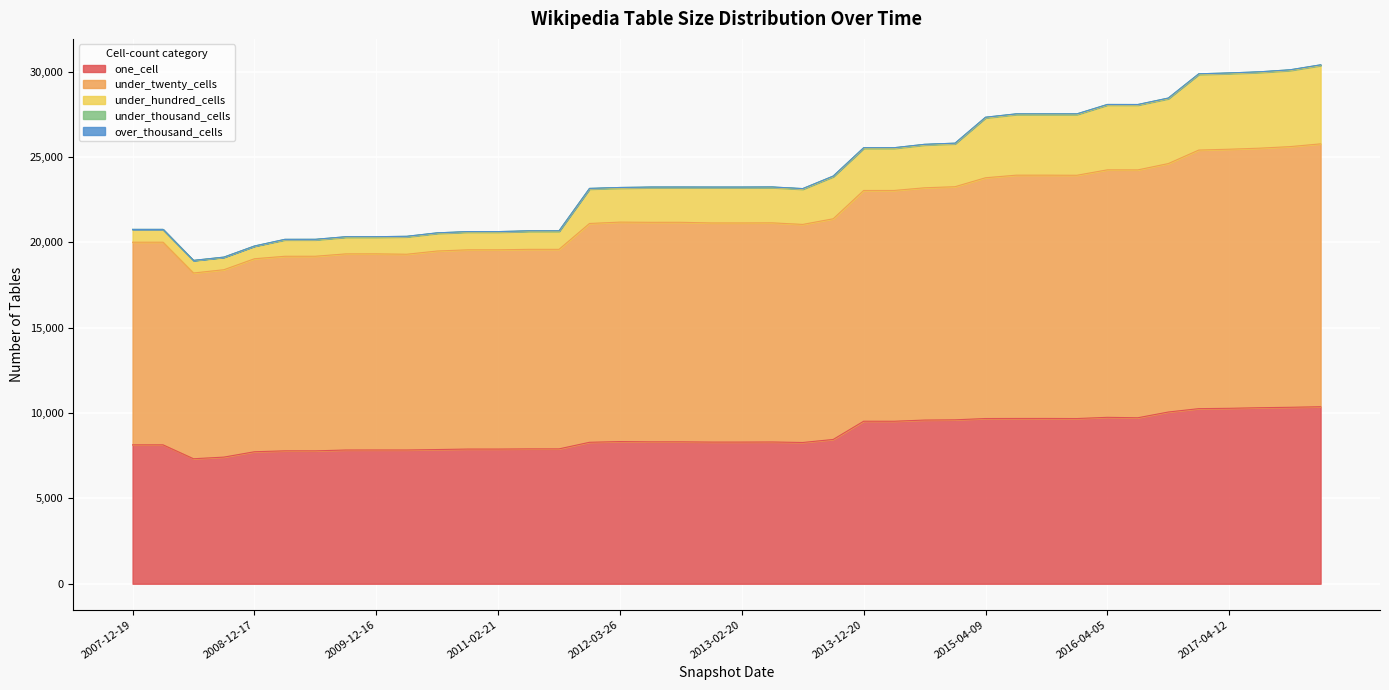

Between 2011-02-21 and 2016-01-04, which series saw the biggest shift?

under_twenty_cells